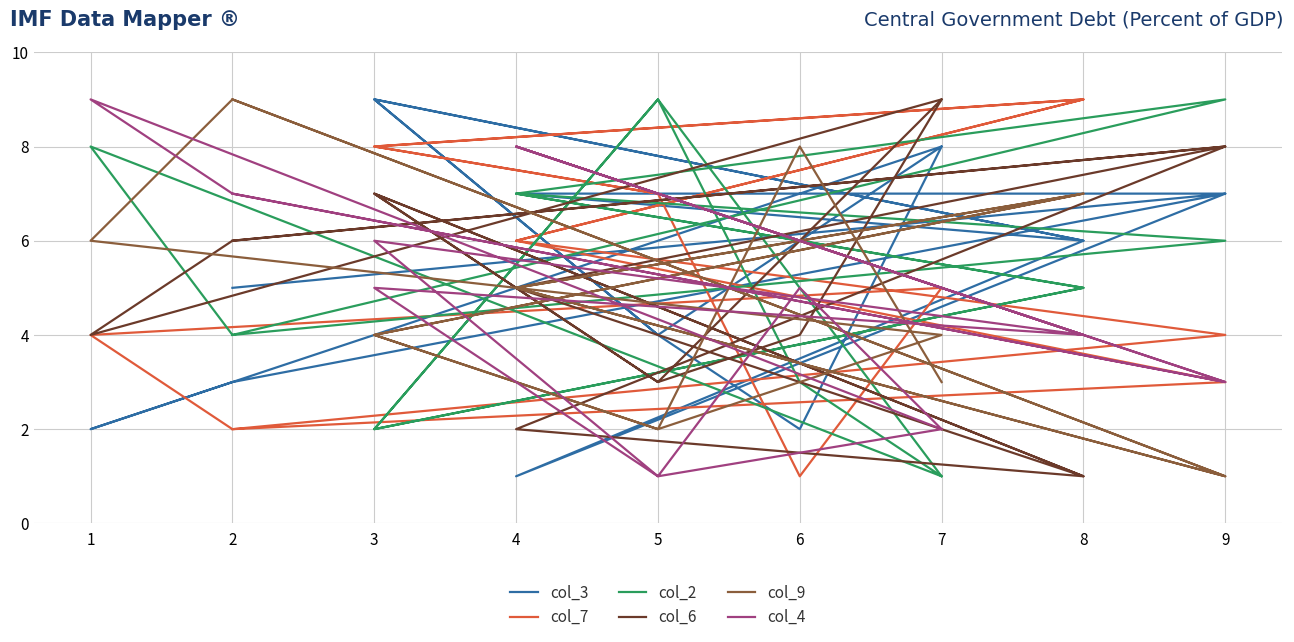

Which series has the largest range (max minus min)?

col_3